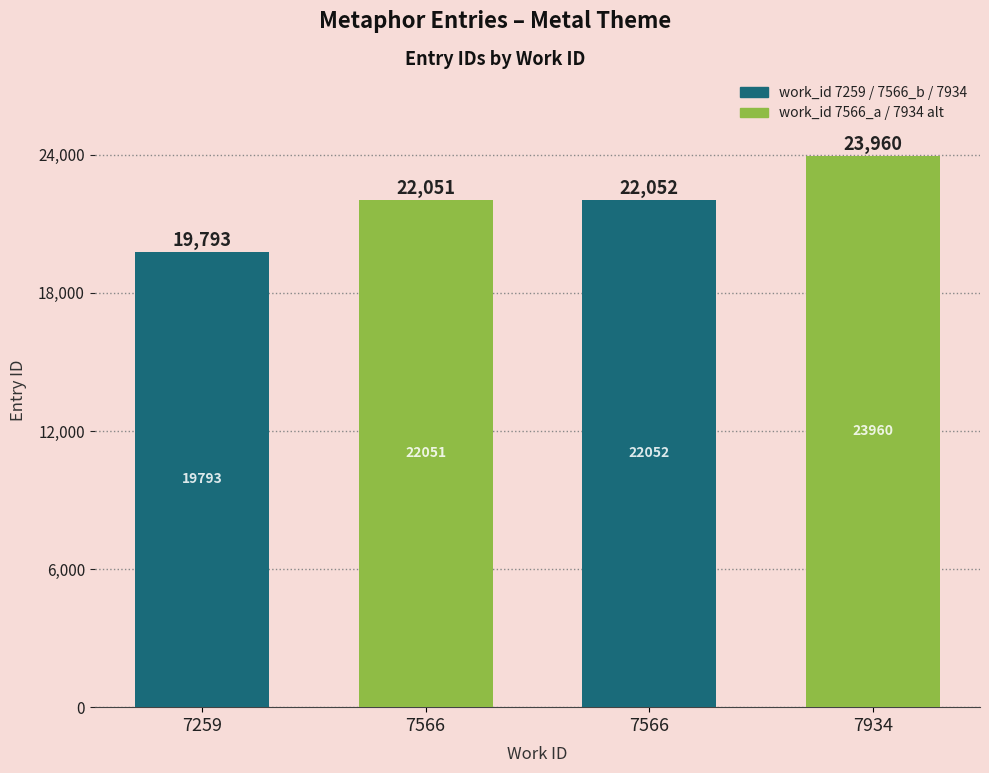

Which label corresponds to the largest value in the chart?

7934